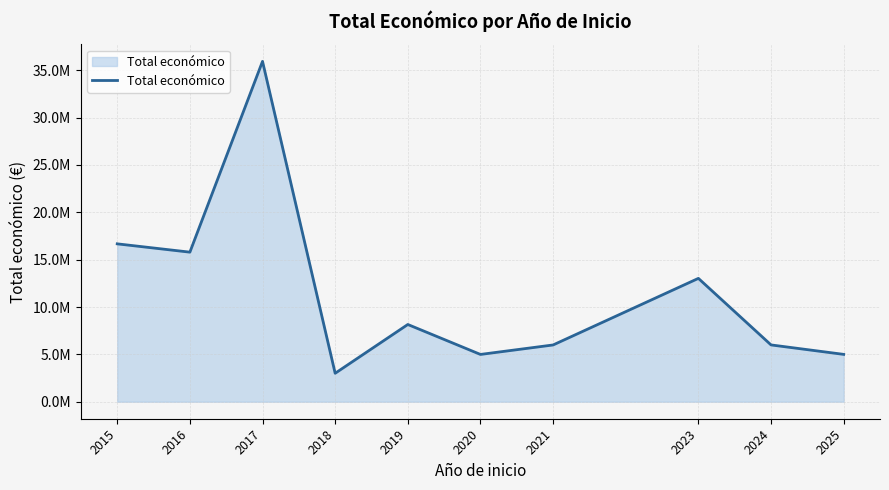

Does the chart have visible grid lines?

Yes